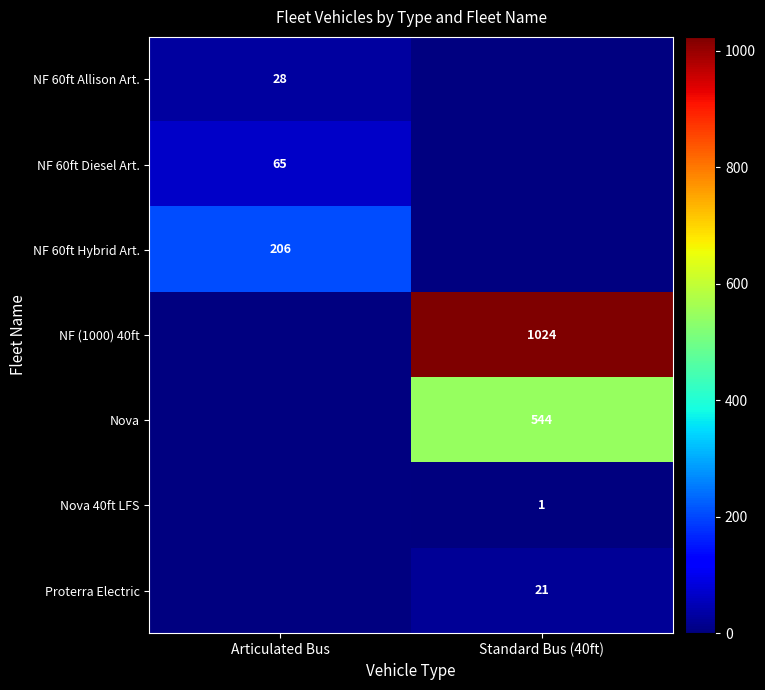

True or false: Nova 40ft LFS has a value of 0 at Standard Bus (40ft).

False